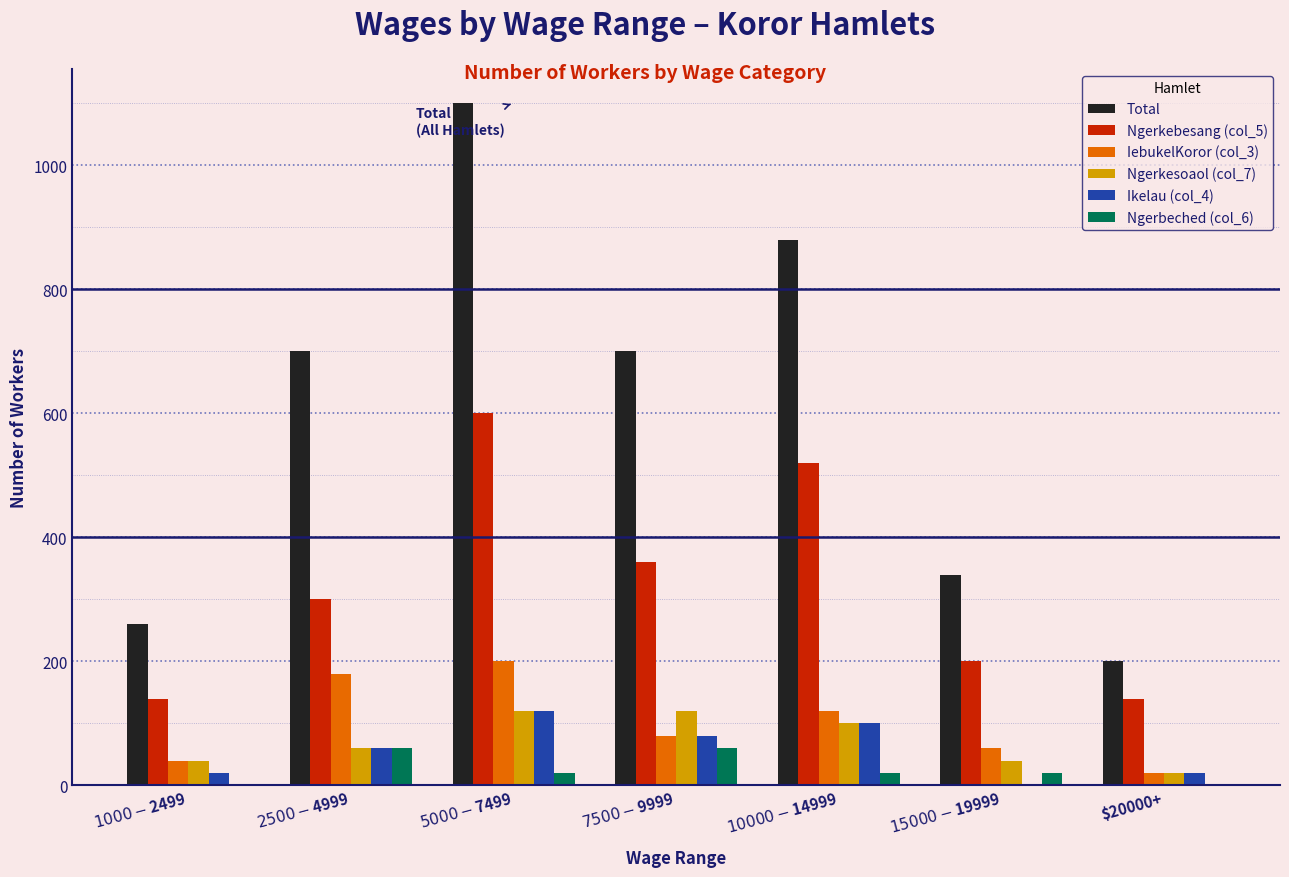

Is it true that Ikelau (col_4) equals 20 at $20000+?

True